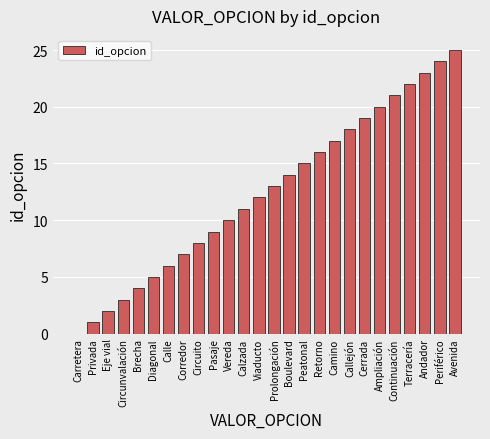

Which has a higher value, Corredor or Boulevard?

Boulevard